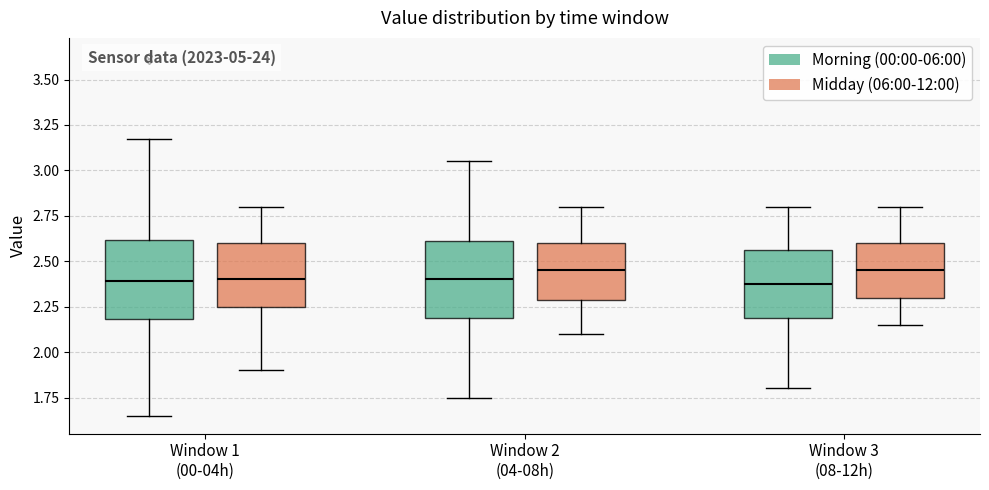

Where does the median line of the box for Window 2 (04-08h) (Morning (00:00-06:00)) sit on the y-axis? The values are not printed on the chart, so give them approximately, as read against the axis.

2.40